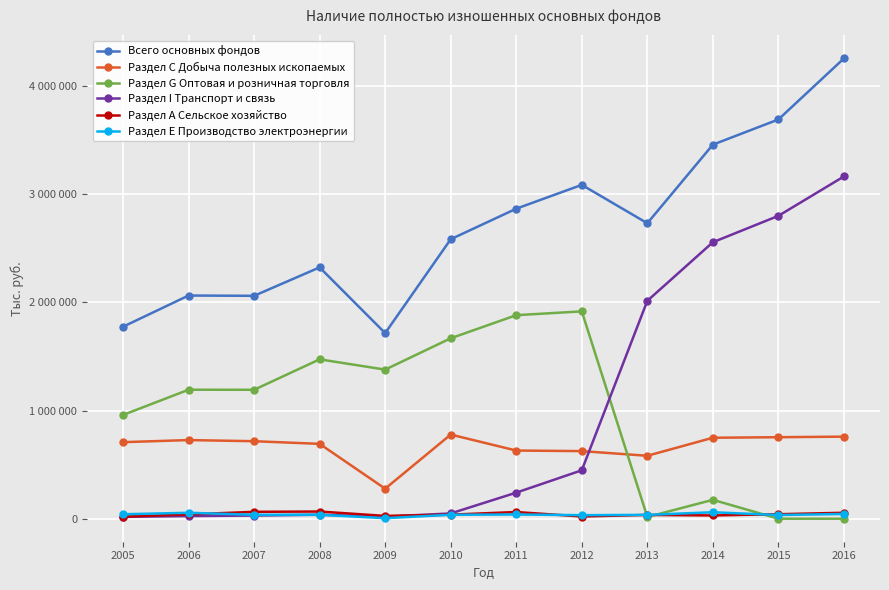

True or false: Раздел А Сельское хозяйство has a value of 39861 at 2006.

True